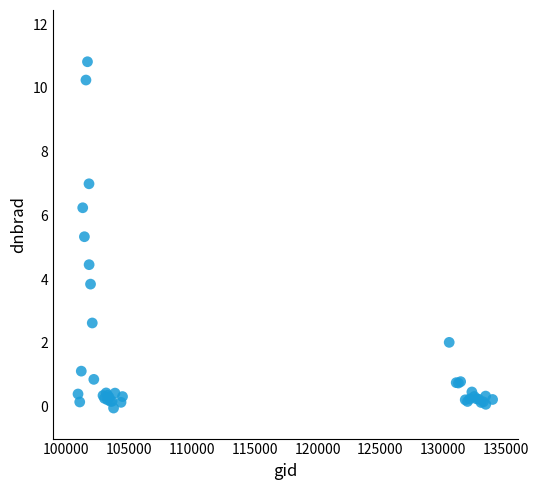

What Y value in the scatter plot is closest to 5?

5.3